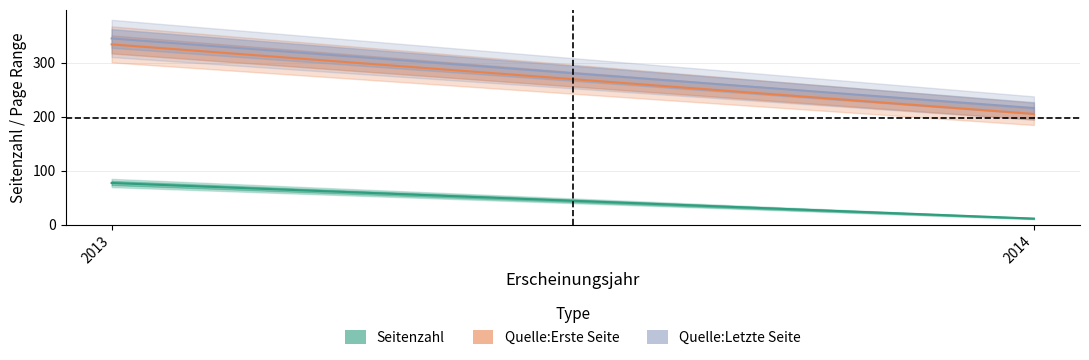

Reading right to left, list all the values displayed in this chart.

Seitenzahl: 11	77
Quelle:Erste Seite: 205	334
Quelle:Letzte Seite: 216	345